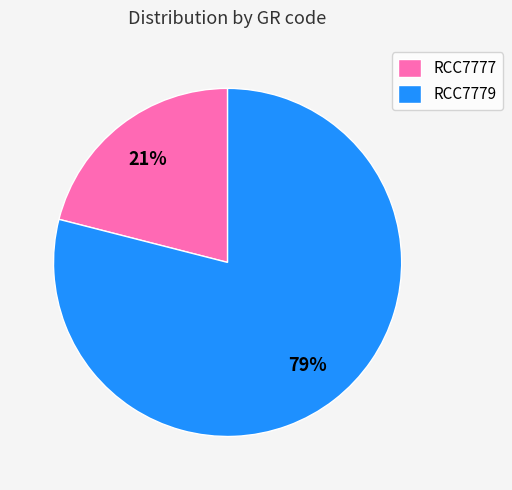

How many slices are in this pie chart?

2